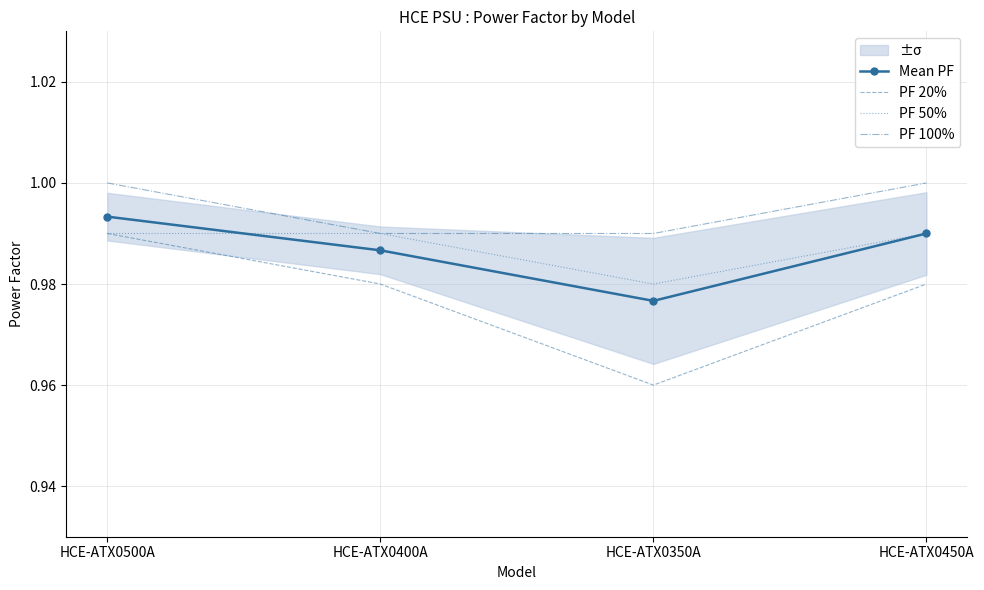

The value of PF 50% at HCE-ATX0500A is 0.2. True or false?

False